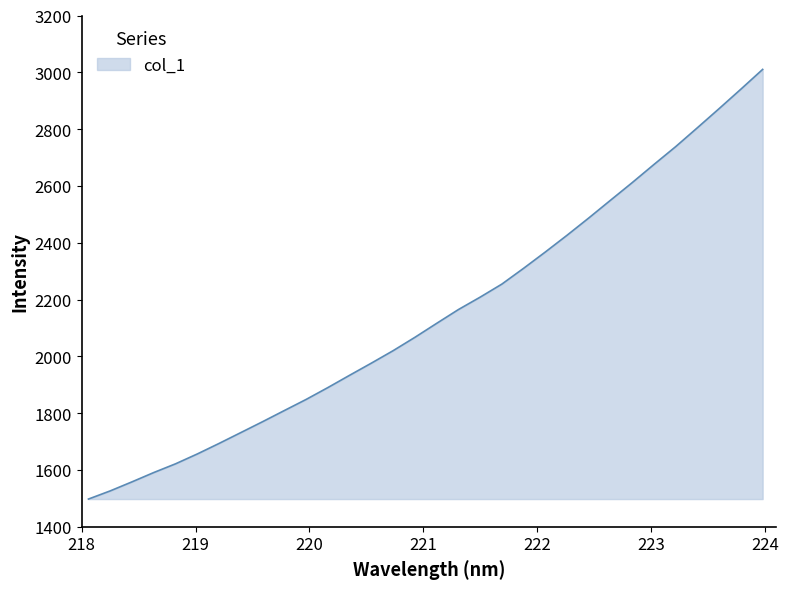

What is the difference between the maximum and minimum values?

1512.7